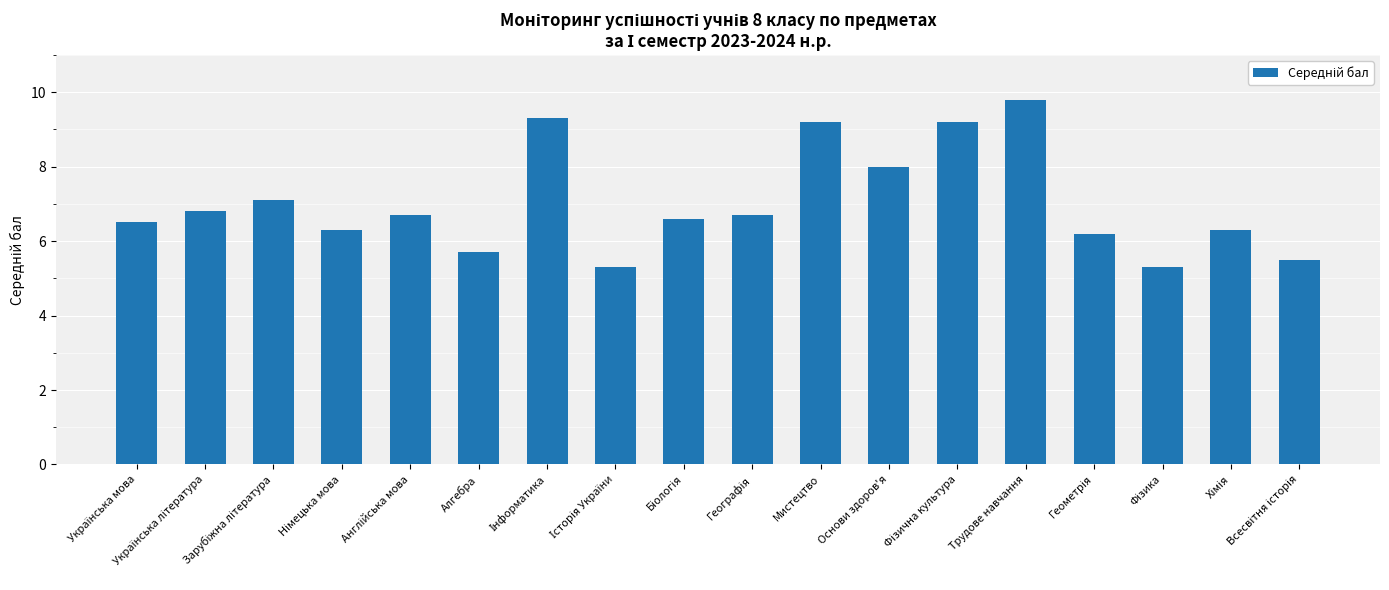

What is the difference between the maximum and minimum values?

4.5